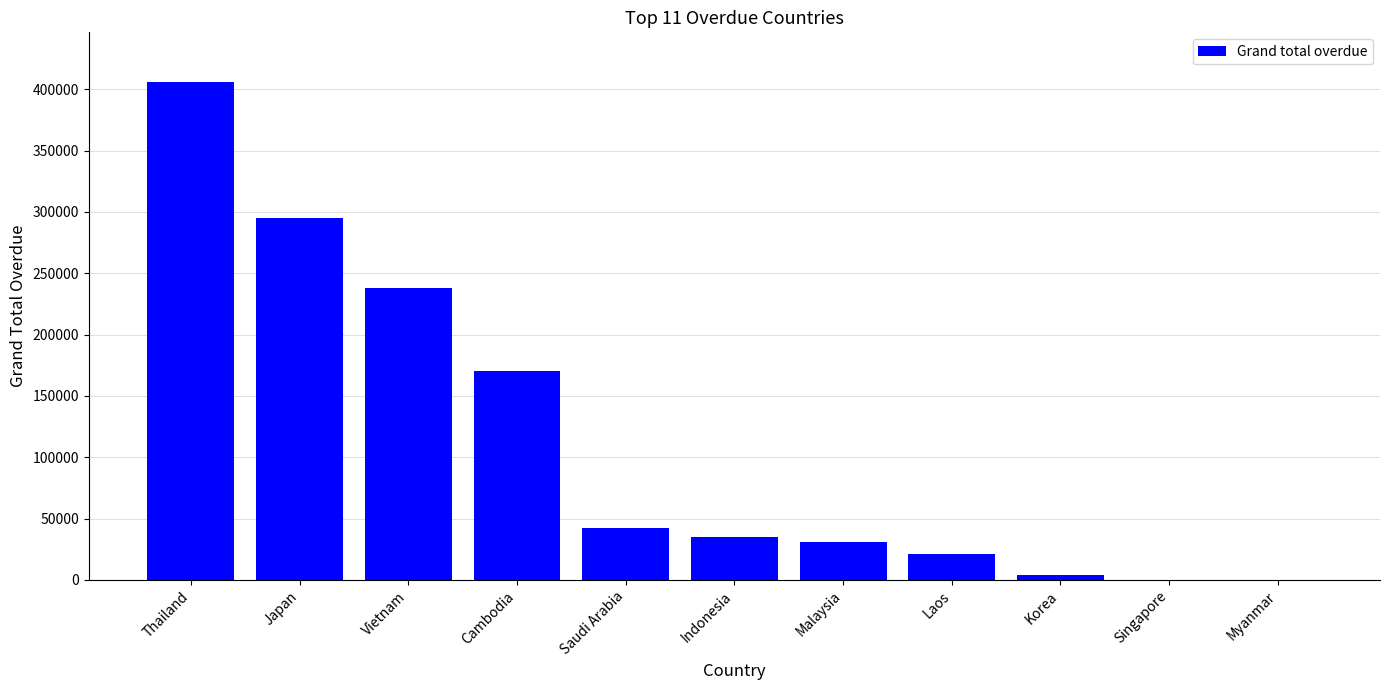

What is the greatest value displayed?

405867.2